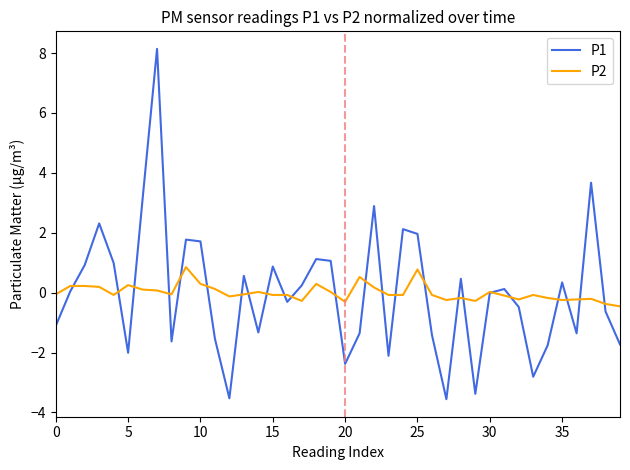

True or false: P2 and P1 intersect in this chart.

True